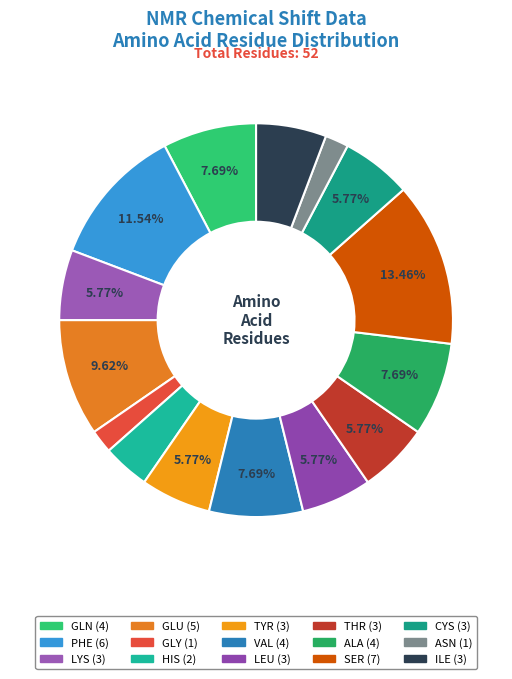

How many segments does this pie chart have?

15